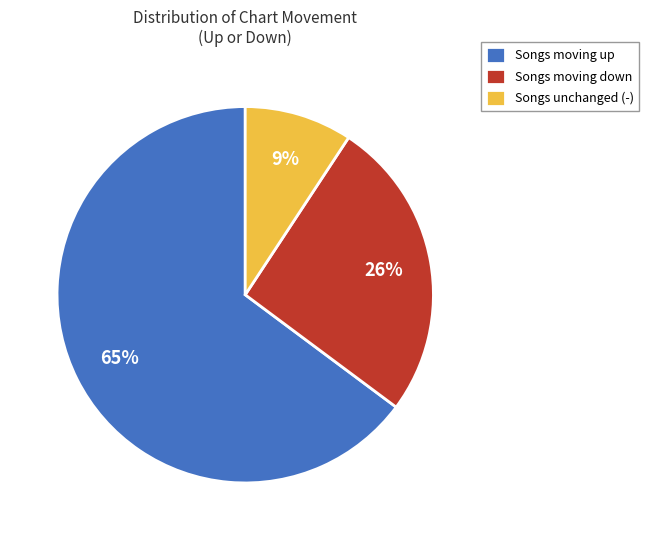

What is the ratio of the value at Songs moving up to the value at Songs moving down?

2.5